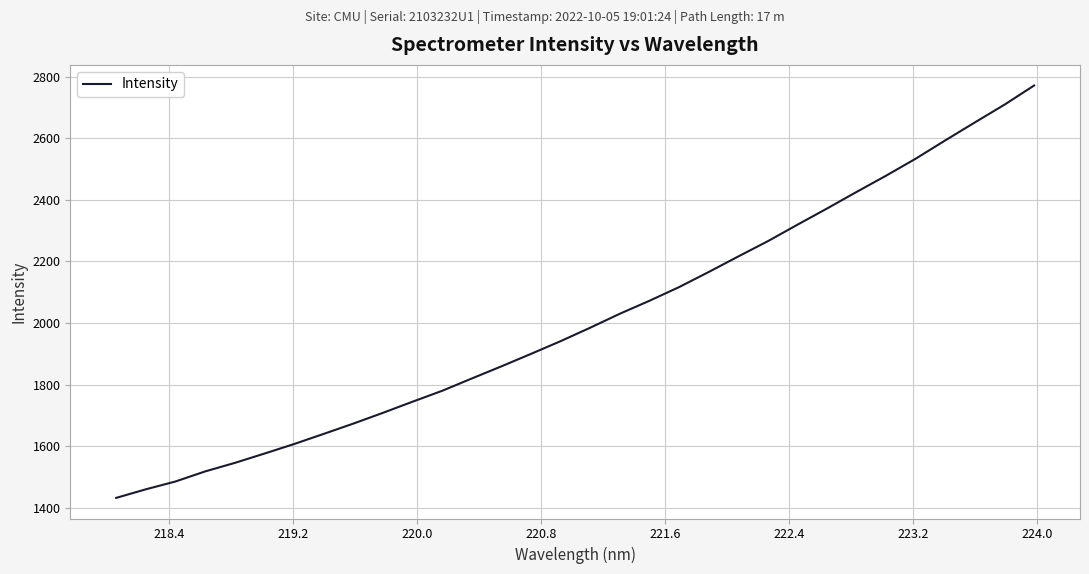

What is the greatest value displayed?

2771.1